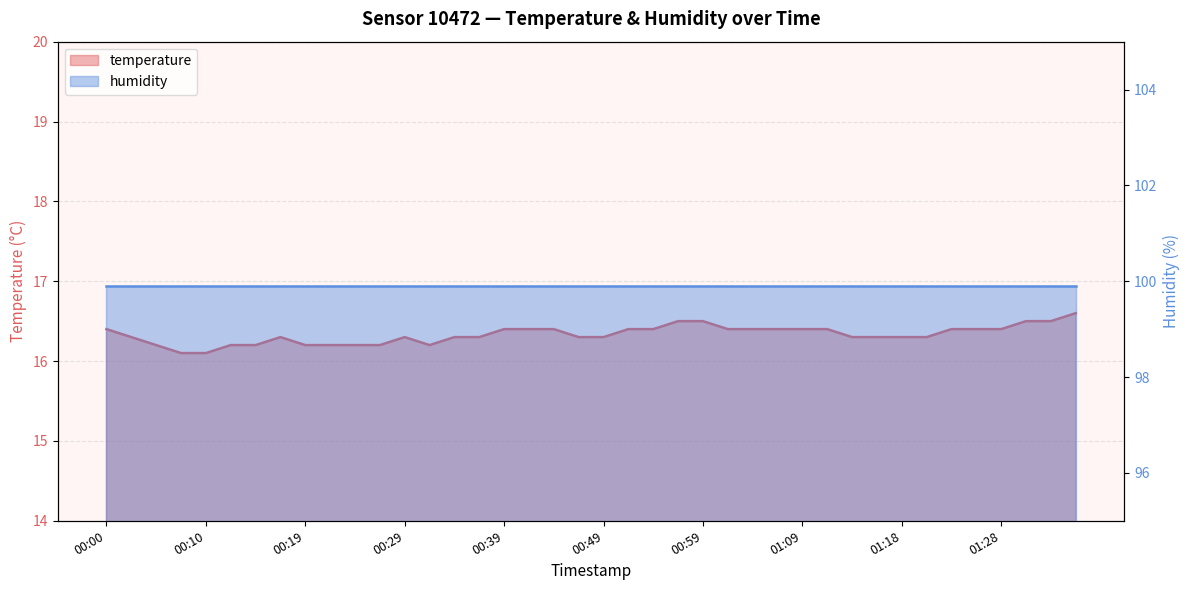

Reading right to left, what are all the values shown in this chart?

01:36=16.6	01:33=16.5	01:31=16.5	01:28=16.4	01:26=16.4	01:23=16.4	01:21=16.3	01:18=16.3	01:16=16.3	01:14=16.3	01:11=16.4	01:09=16.4	01:06=16.4	01:04=16.4	01:01=16.4	00:59=16.5	00:56=16.5	00:54=16.4	00:51=16.4	00:49=16.3	00:46=16.3	00:44=16.4	00:41=16.4	00:39=16.4	00:37=16.3	00:34=16.3	00:32=16.2	00:29=16.3	00:27=16.2	00:24=16.2	00:22=16.2	00:19=16.2	00:17=16.3	00:15=16.2	00:12=16.2	00:10=16.1	00:07=16.1	00:05=16.2	00:02=16.3	00:00=16.4